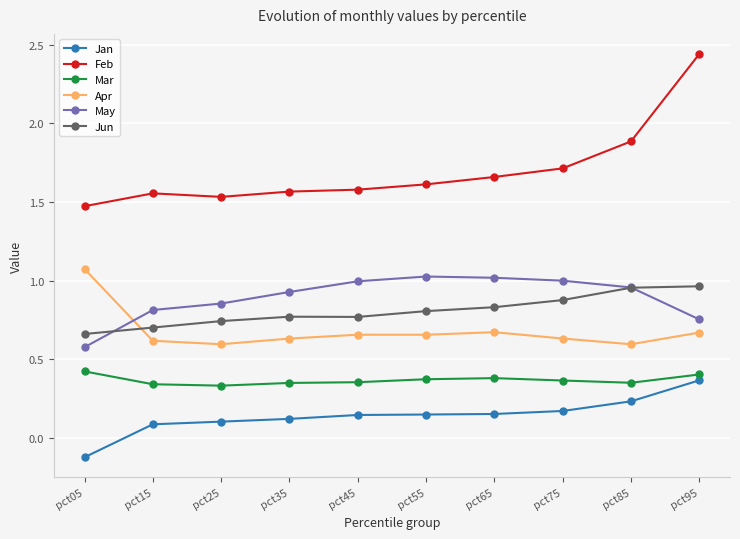

Is it true that Apr equals 1.9 at pct05?

False